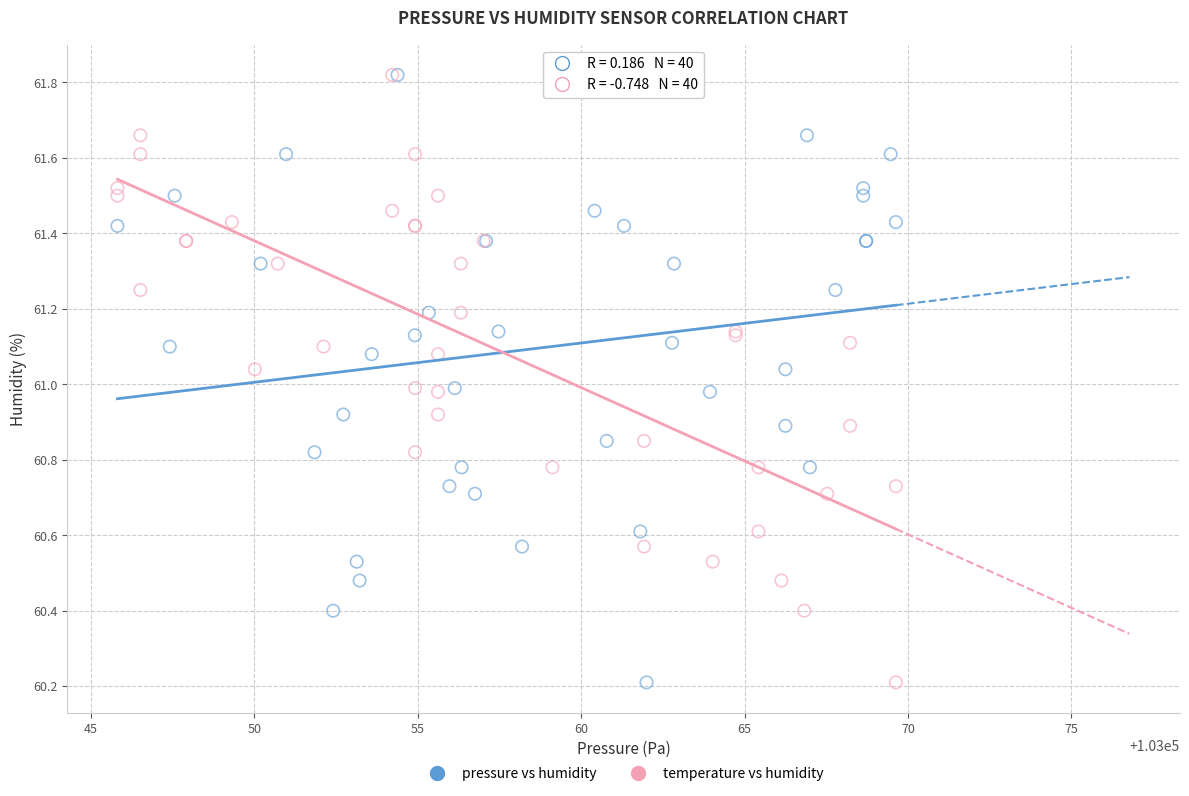

What are all the series names shown in the legend?

pressure vs humidity, temperature vs humidity